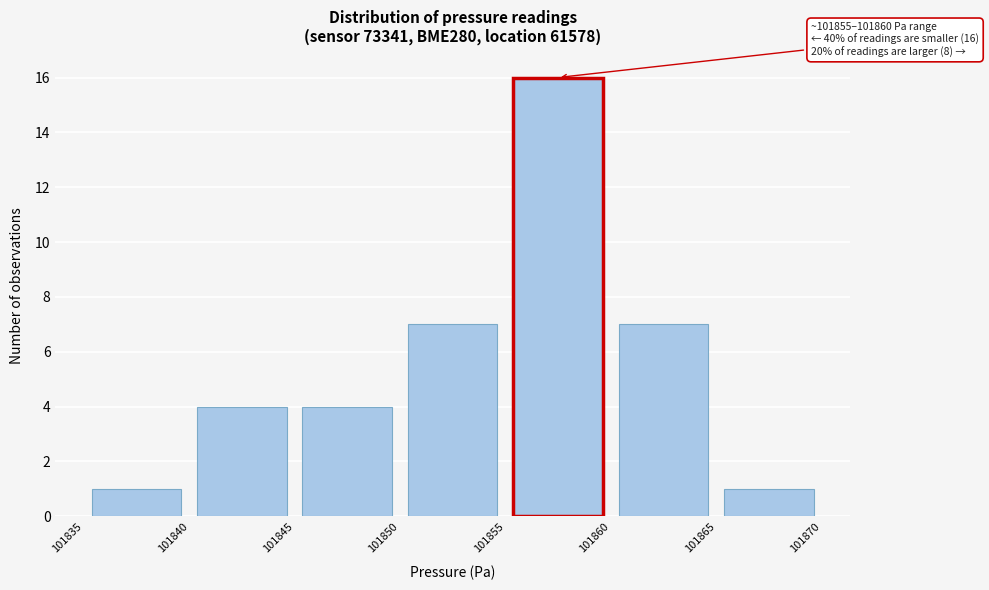

Over which range of the x-axis is the bar tallest?

101855 to 101860